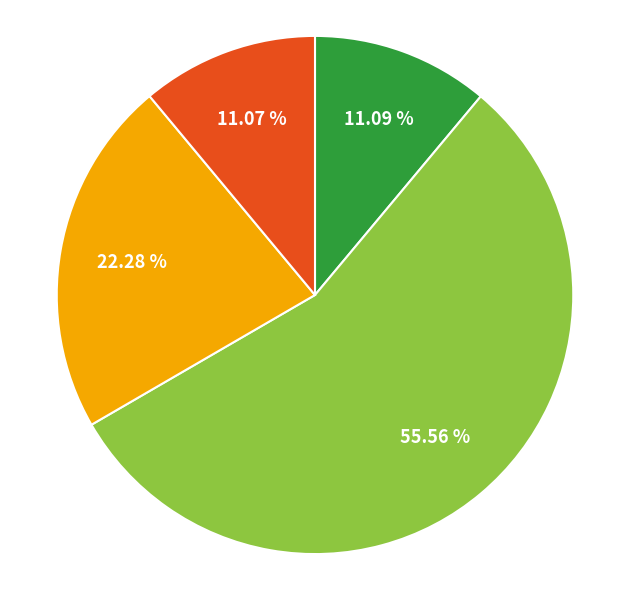

Is there a majority slice in this chart?

Yes